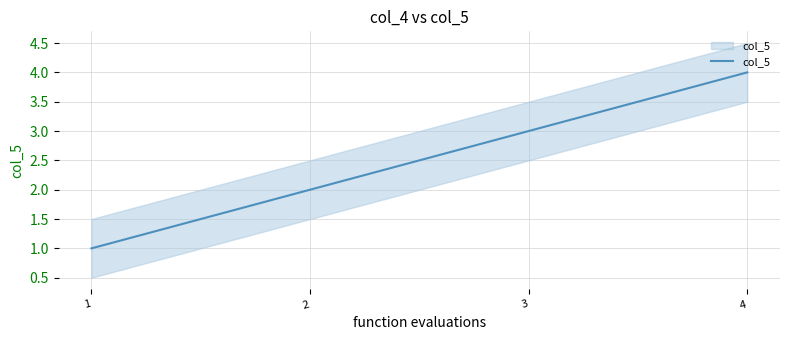

Reading left to right, list all the values displayed in this chart.

1	2	3	4